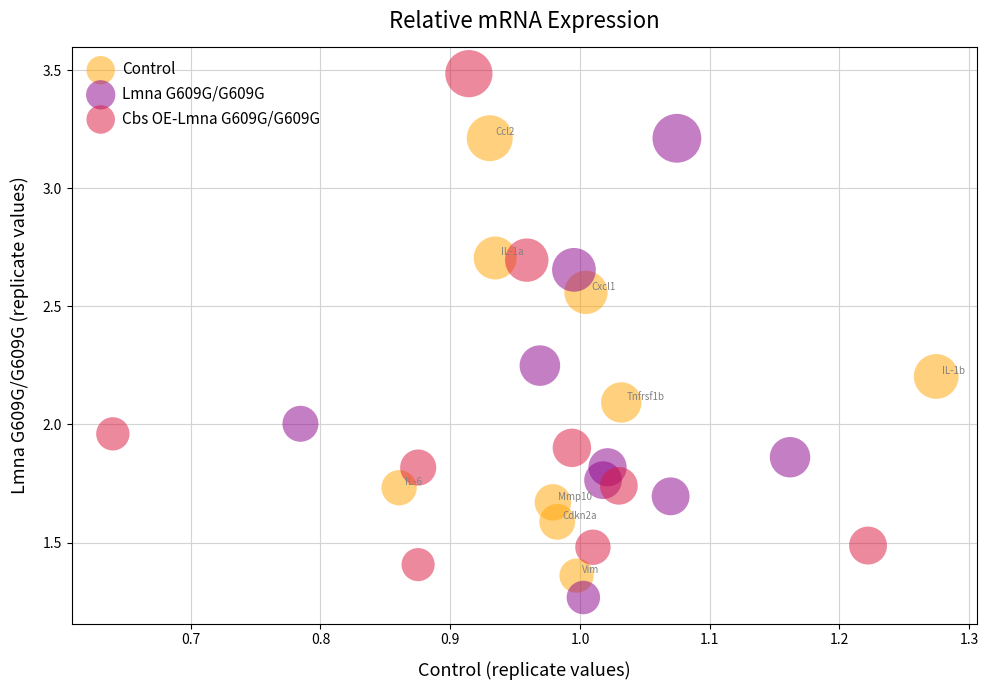

Which series has the widest spread of Y values?

Cbs OE-Lmna G609G/G609G